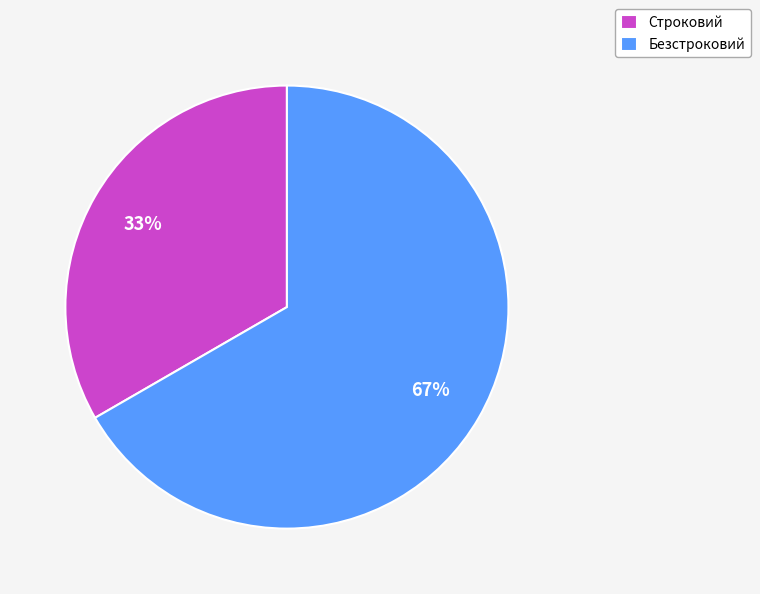

To the nearest percent, what percentage of the pie is Строковий?

33%